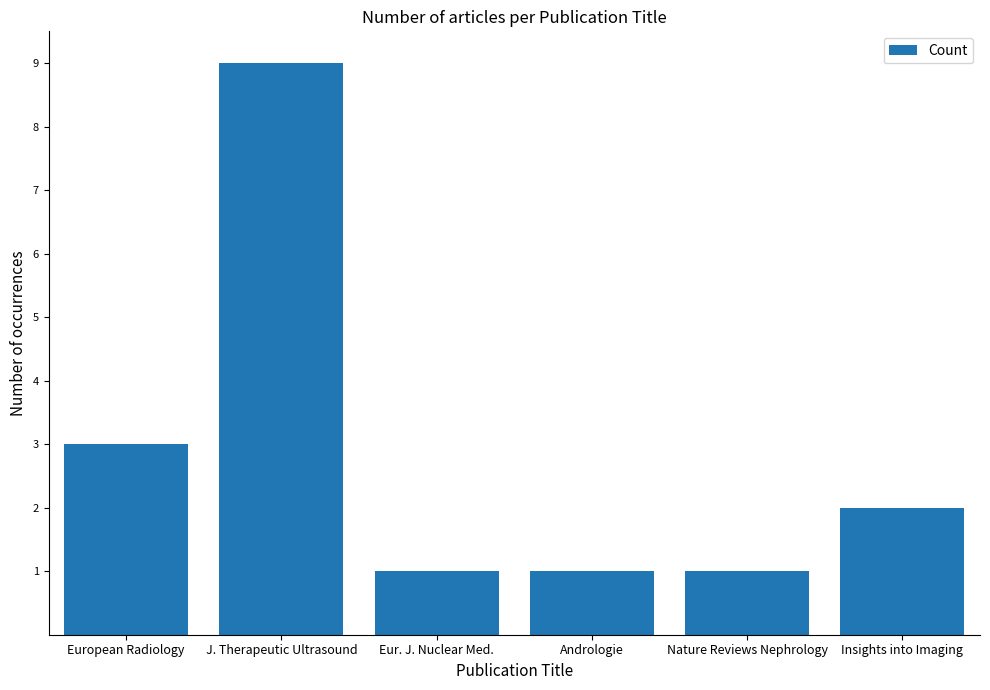

Reading right to left, list all the values displayed in this chart.

2	1	1	1	9	3